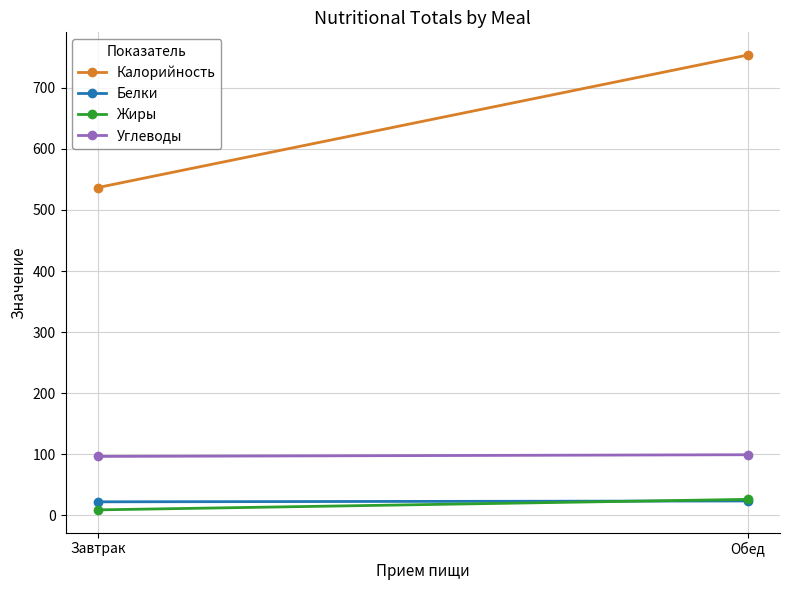

Reading left to right, transcribe all the data shown in this chart.

Калорийность: Завтрак=536.8	Обед=753.8
Белки: Завтрак=22.0	Обед=23.4
Жиры: Завтрак=8.8	Обед=26.0
Углеводы: Завтрак=96.3	Обед=99.1